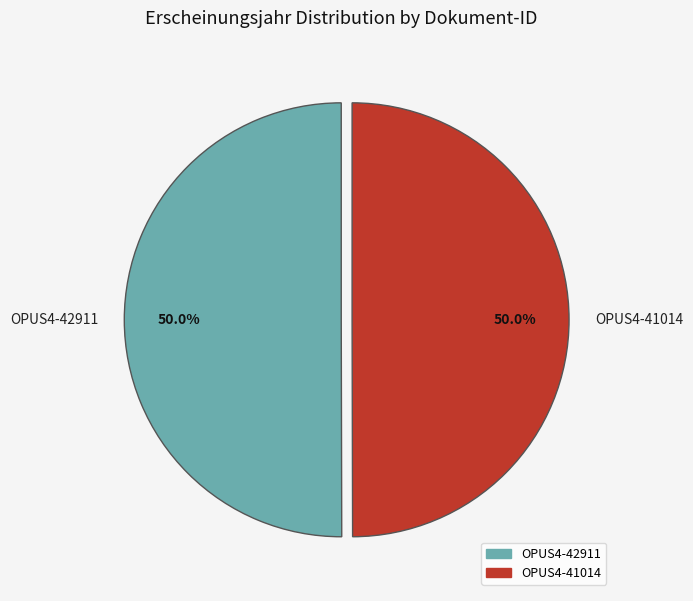

To the nearest percent, what portion does OPUS4-41014 represent?

50%